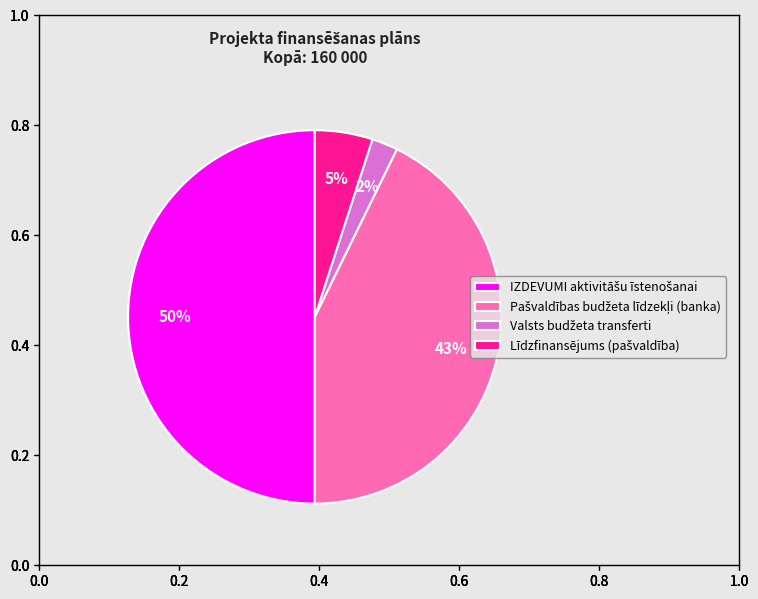

To the nearest percent, what is the average slice percentage?

25%